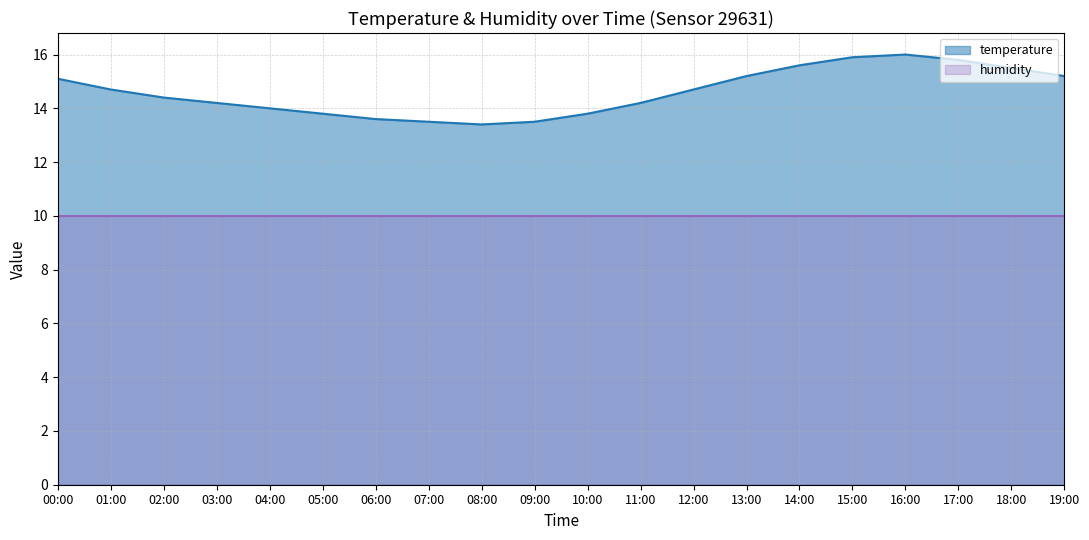

How many data points are above 14?

13